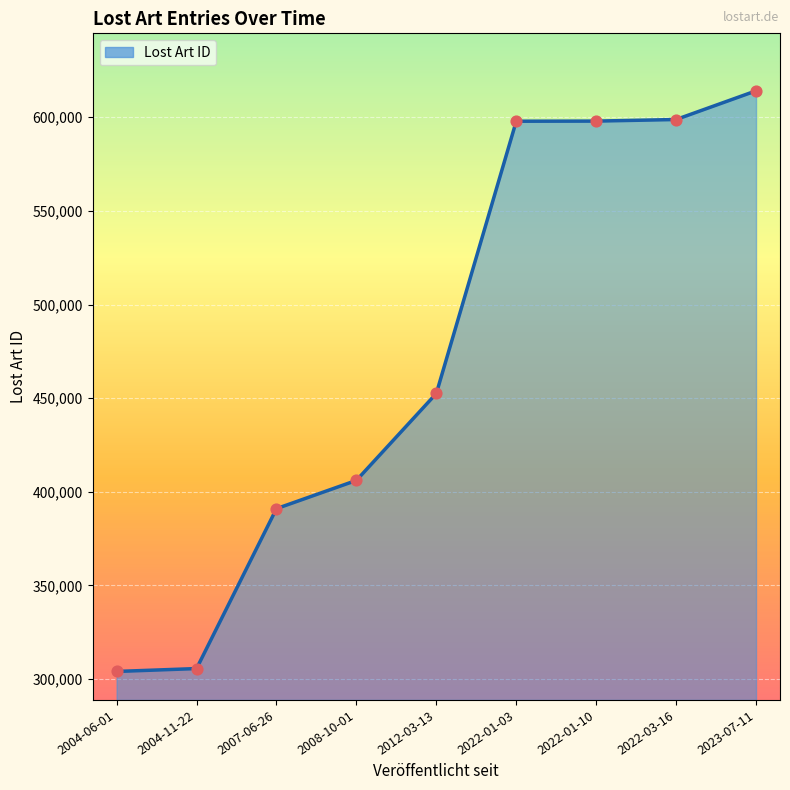

What is the change in value from 2004-06-01 to 2022-01-03?

+293802